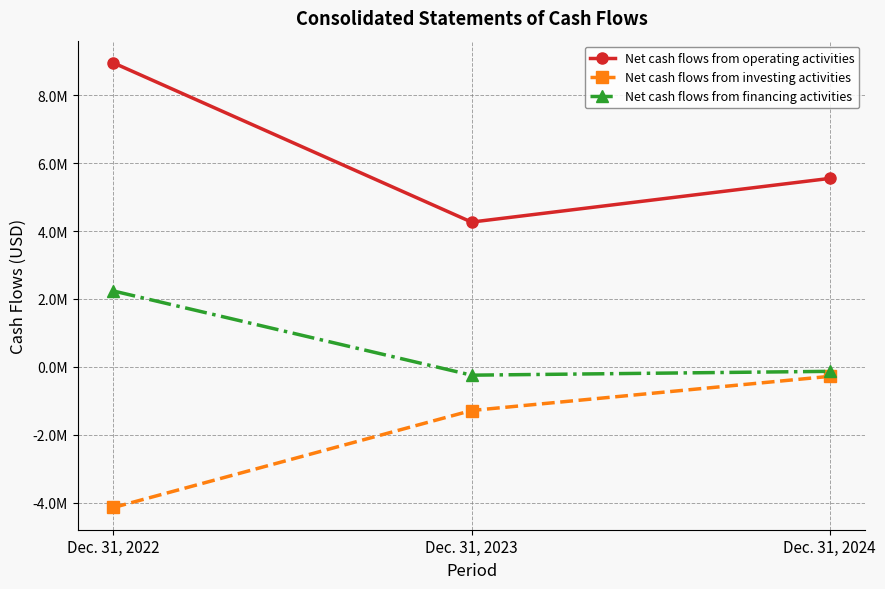

What are all the series names shown in the legend?

Net cash flows from operating activities, Net cash flows from investing activities, Net cash flows from financing activities